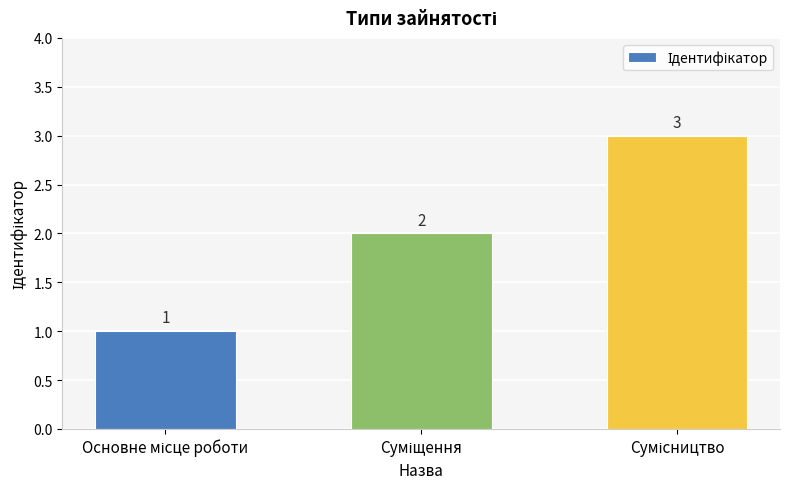

What is the difference between the maximum and minimum values?

2